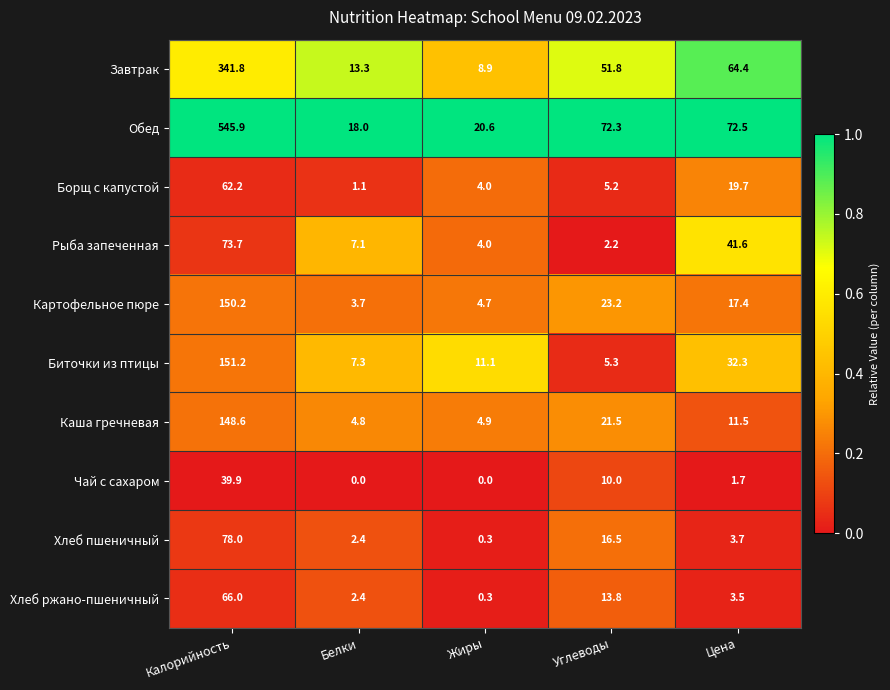

Rank the series at Углеводы from highest to lowest value.

Обед, Завтрак, Картофельное пюре, Каша гречневая, Хлеб пшеничный, Хлеб ржано-пшеничный, Чай с сахаром, Биточки из птицы, Борщ с капустой, Рыба запеченная